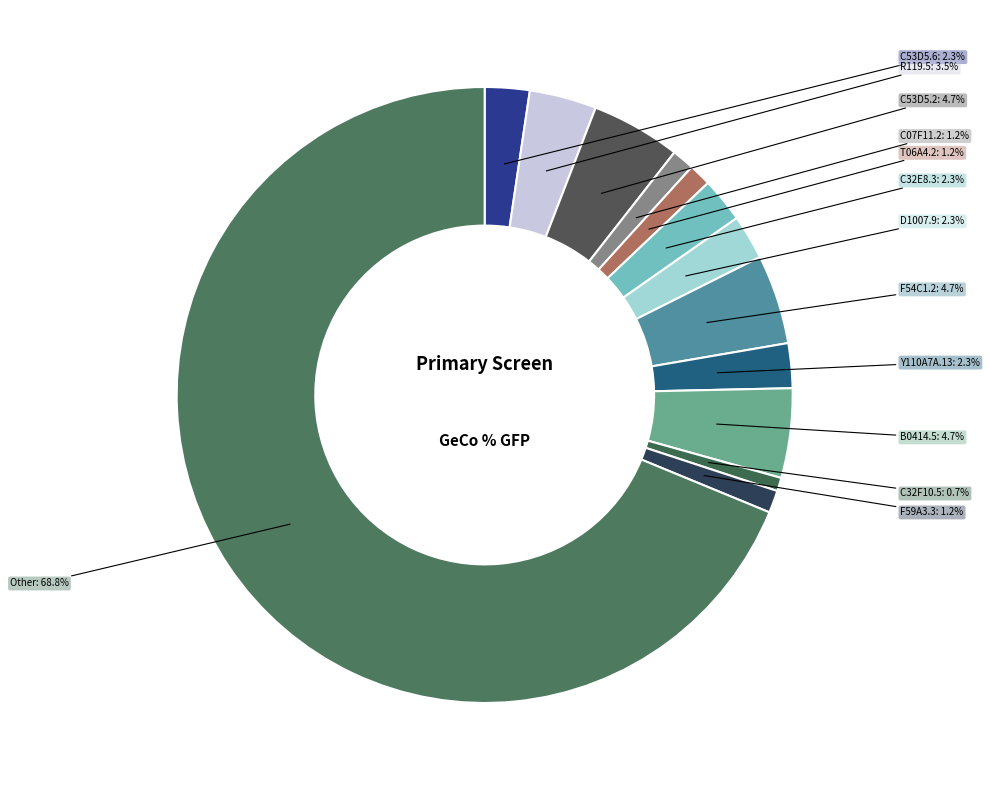

To the nearest percent, what is the average slice percentage?

8%